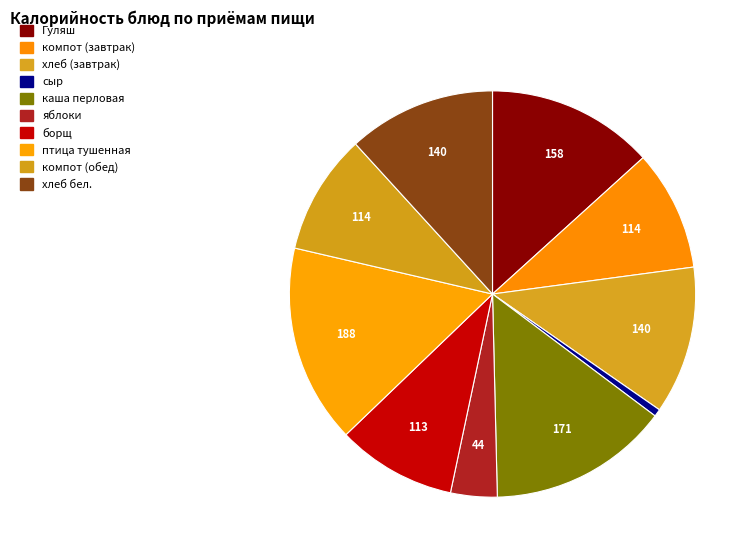

Which category has the biggest portion of the pie?

птица тушенная